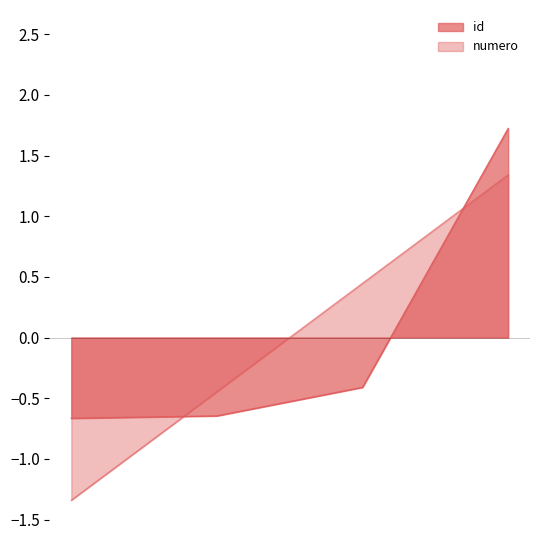

True or false: id and numero cross at least once.

True